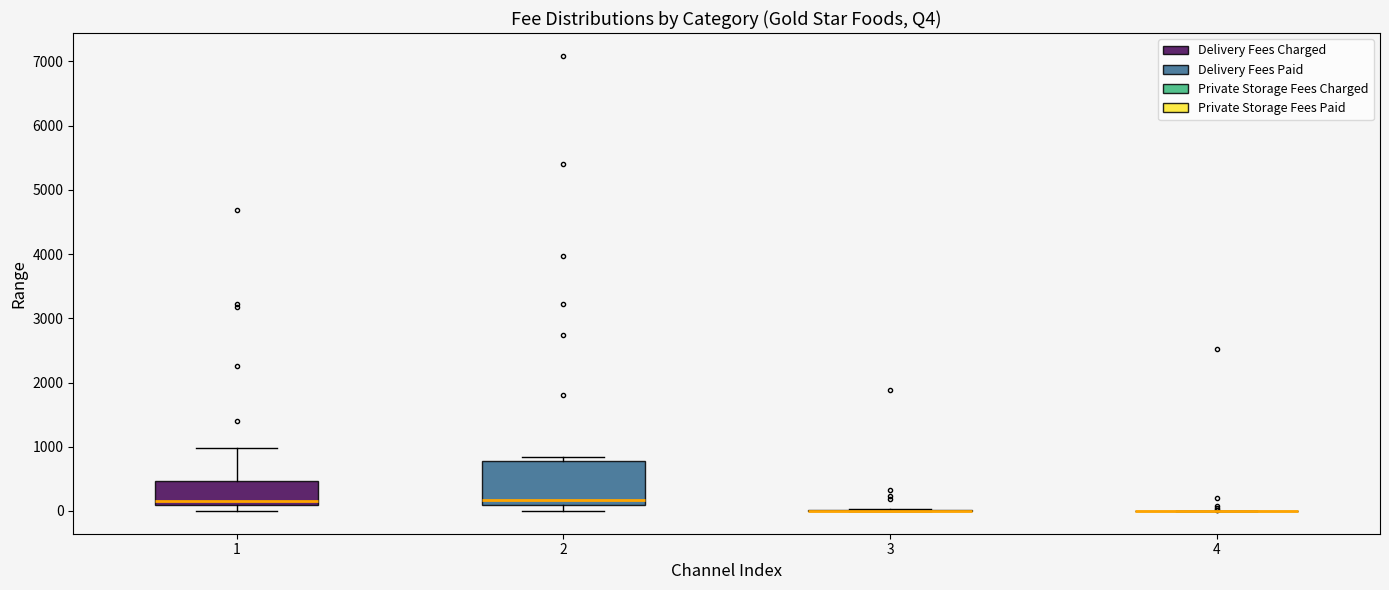

Reading left to right, read every box against the y-axis: the position of its median line, the range the box covers, and the ends of its whiskers. The values are not printed on the chart, so give them approximately, as read against the axis.

1: median 200, box 100 to 500, whiskers 0 to 1000
2: median 200, box 100 to 800, whiskers 0 to 800 (just above the box's upper edge)
3: box collapsed to a line at 0, whiskers 0 to 0
4: box collapsed to a line at 0, whiskers 0 to 0